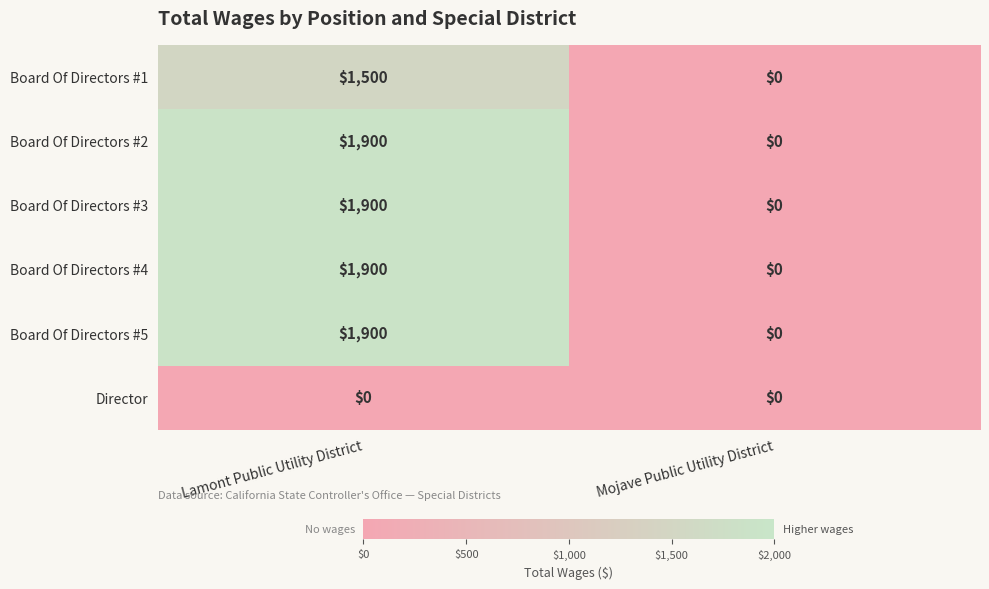

Reading left to right, list all the values displayed in this chart.

Board Of Directors #1: Lamont Public Utility District=1500	Mojave Public Utility District=0
Board Of Directors #2: Lamont Public Utility District=1900	Mojave Public Utility District=0
Board Of Directors #3: Lamont Public Utility District=1900	Mojave Public Utility District=0
Board Of Directors #4: Lamont Public Utility District=1900	Mojave Public Utility District=0
Board Of Directors #5: Lamont Public Utility District=1900	Mojave Public Utility District=0
Director: Lamont Public Utility District=0	Mojave Public Utility District=0